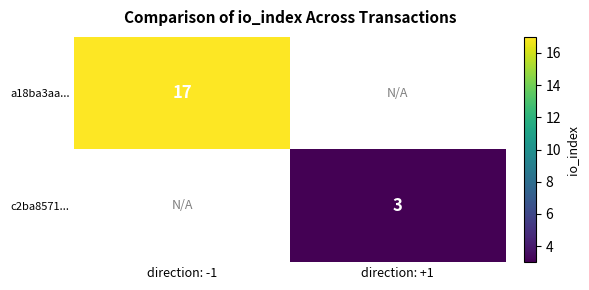

The value of a18ba3aa... at direction: -1 is 5. True or false?

False